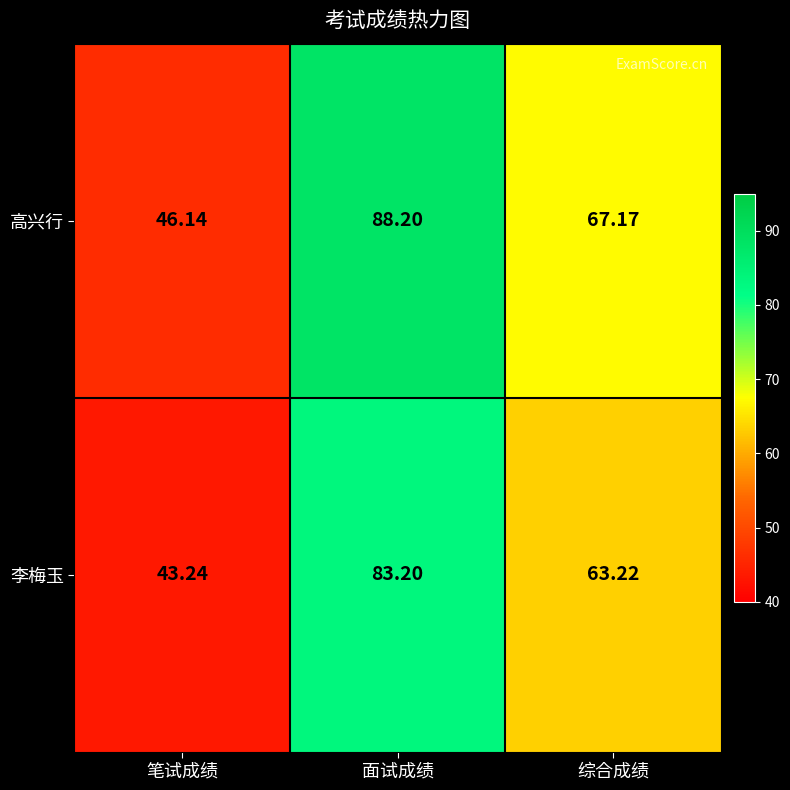

Rank the series by their average value, from highest to lowest.

高兴行, 李梅玉